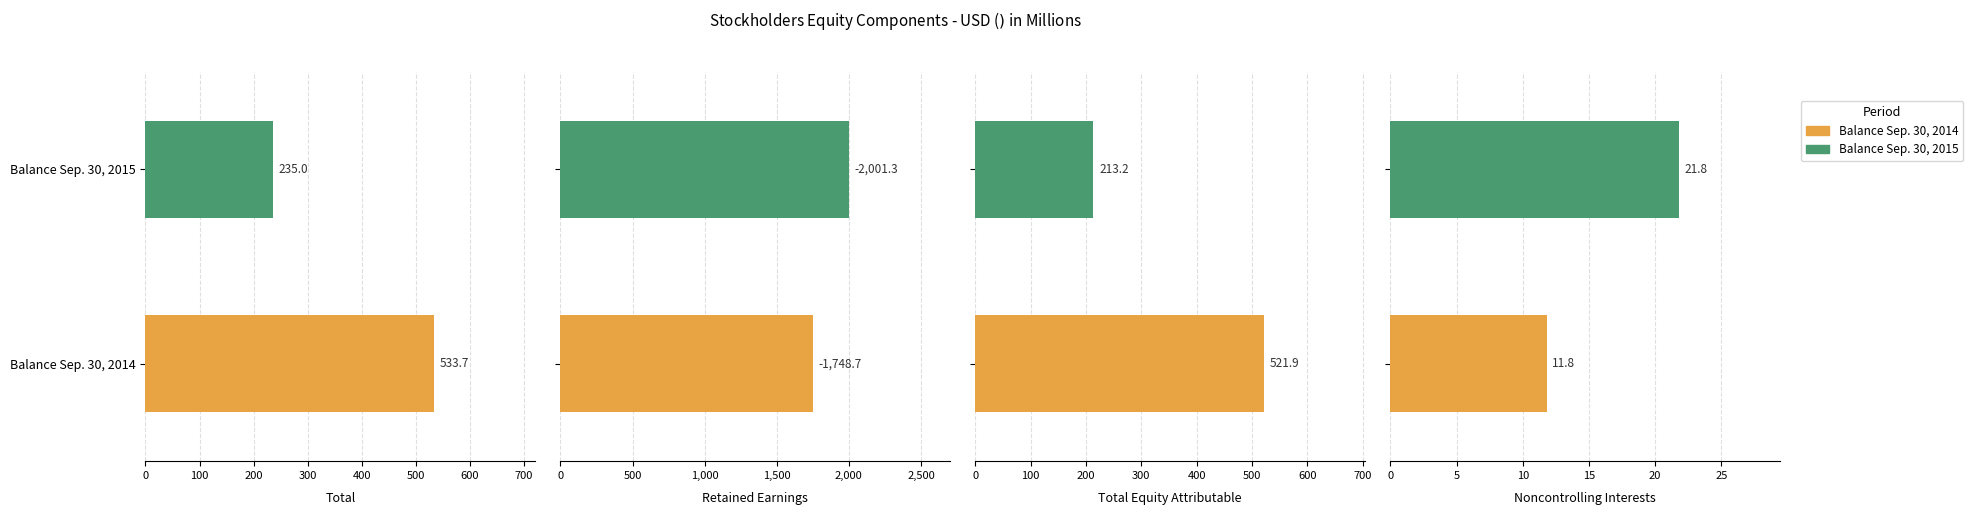

The value of Total at Balance Sep. 30, 2015 is 385.9. True or false?

False